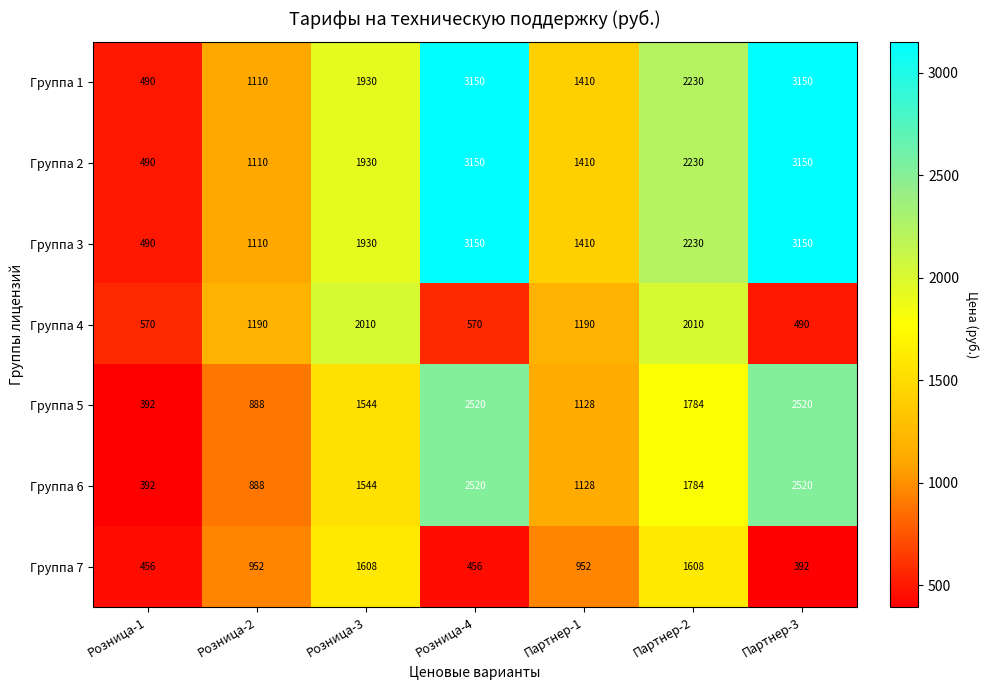

The Группа 7 series shows 952 at Розница-2. True or false?

True